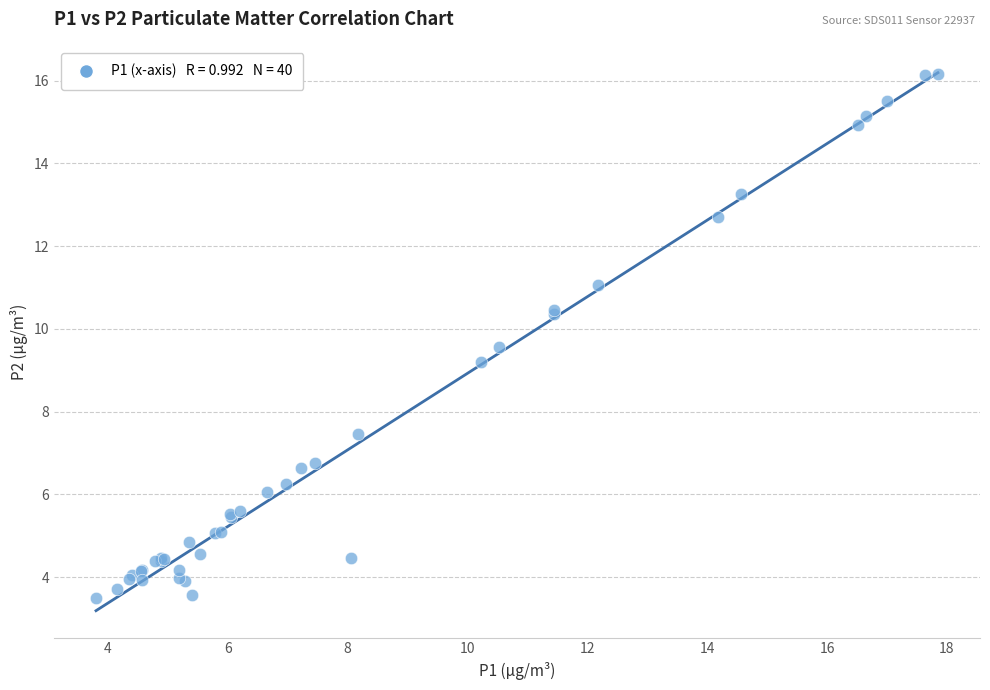

What Y value in the scatter plot is closest to 9?

9.2